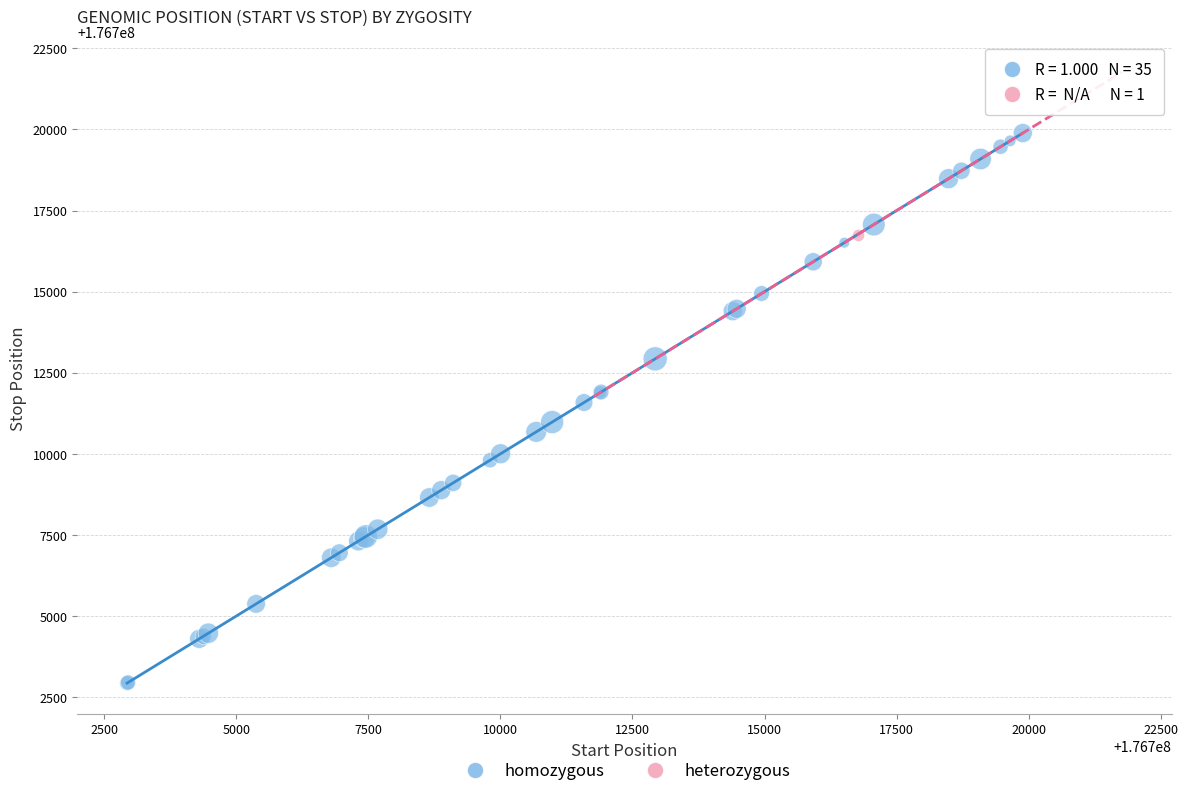

What are all the series names shown in the legend?

homozygous, heterozygous